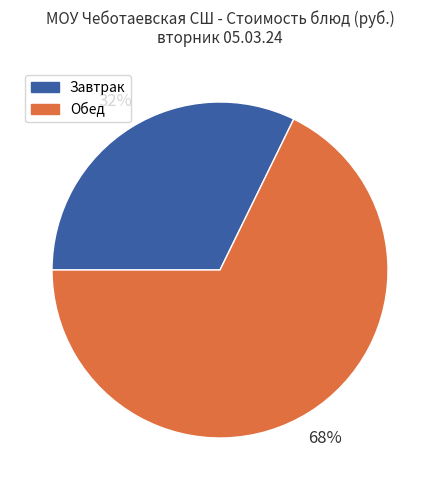

What is the ratio of the value at Обед to the value at Завтрак?

2.1